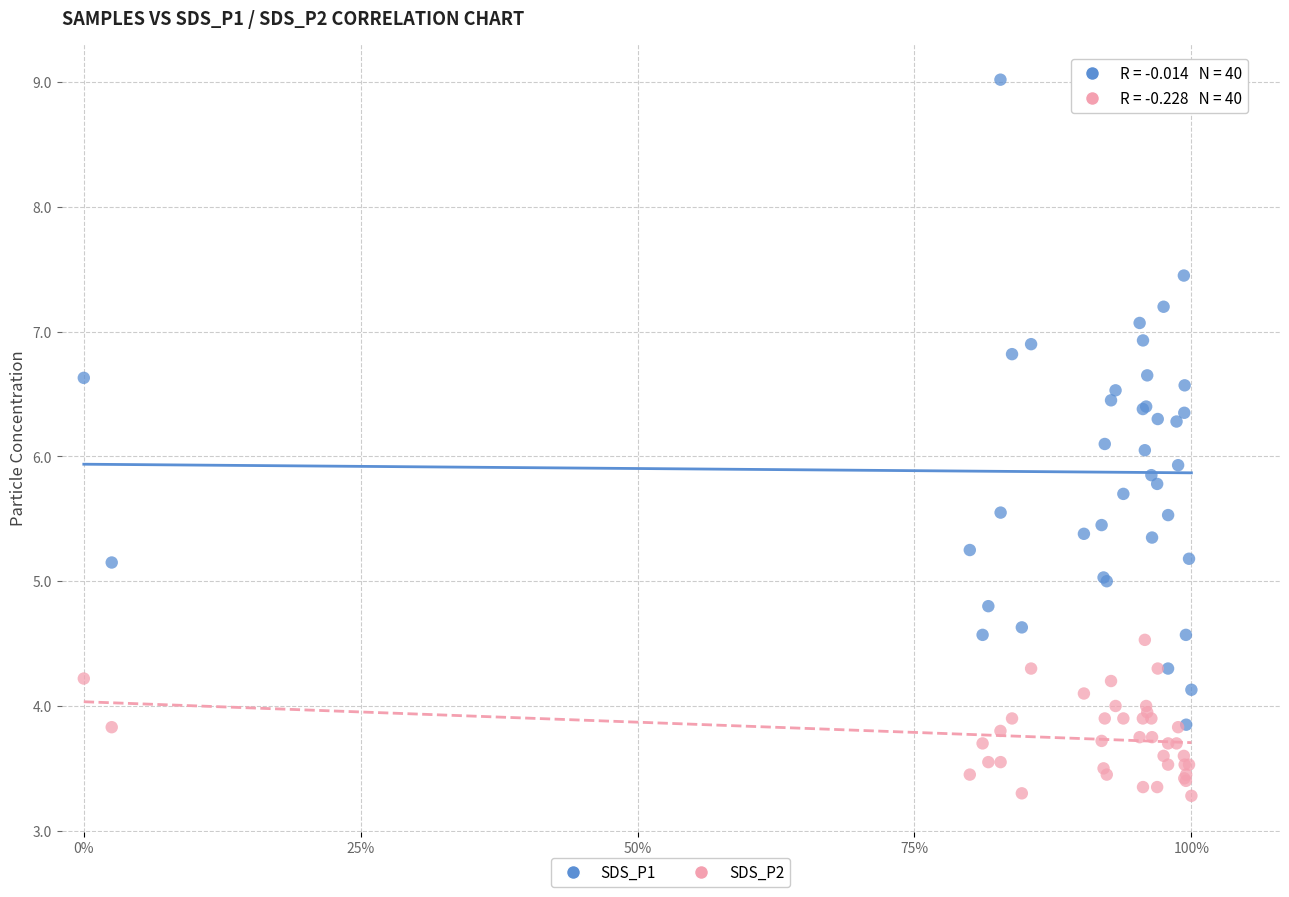

Which series contains the lowest Y value?

SDS_P2